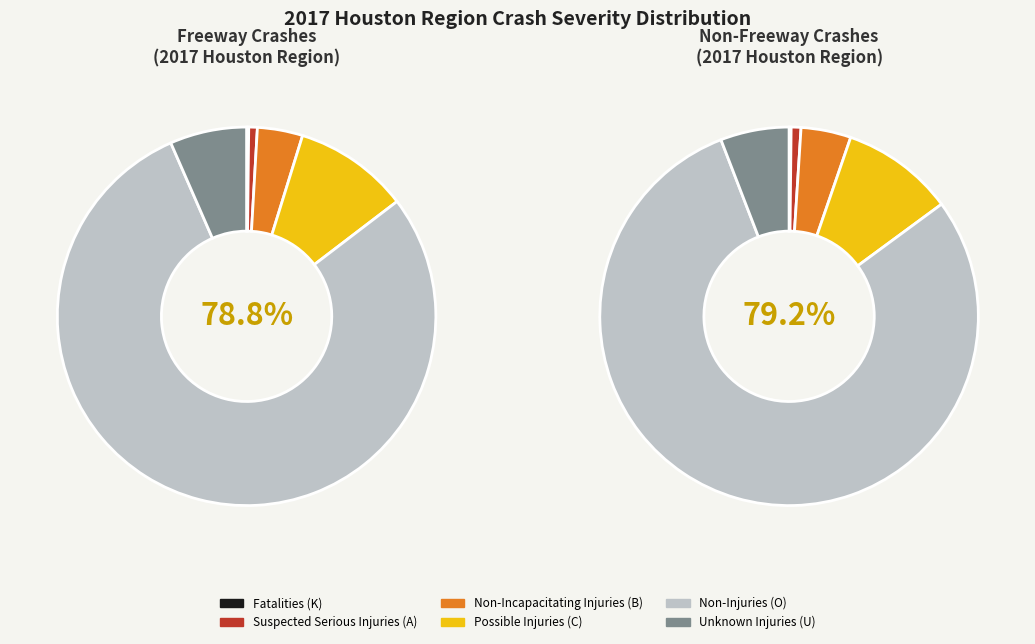

How many segments does this pie chart have?

6